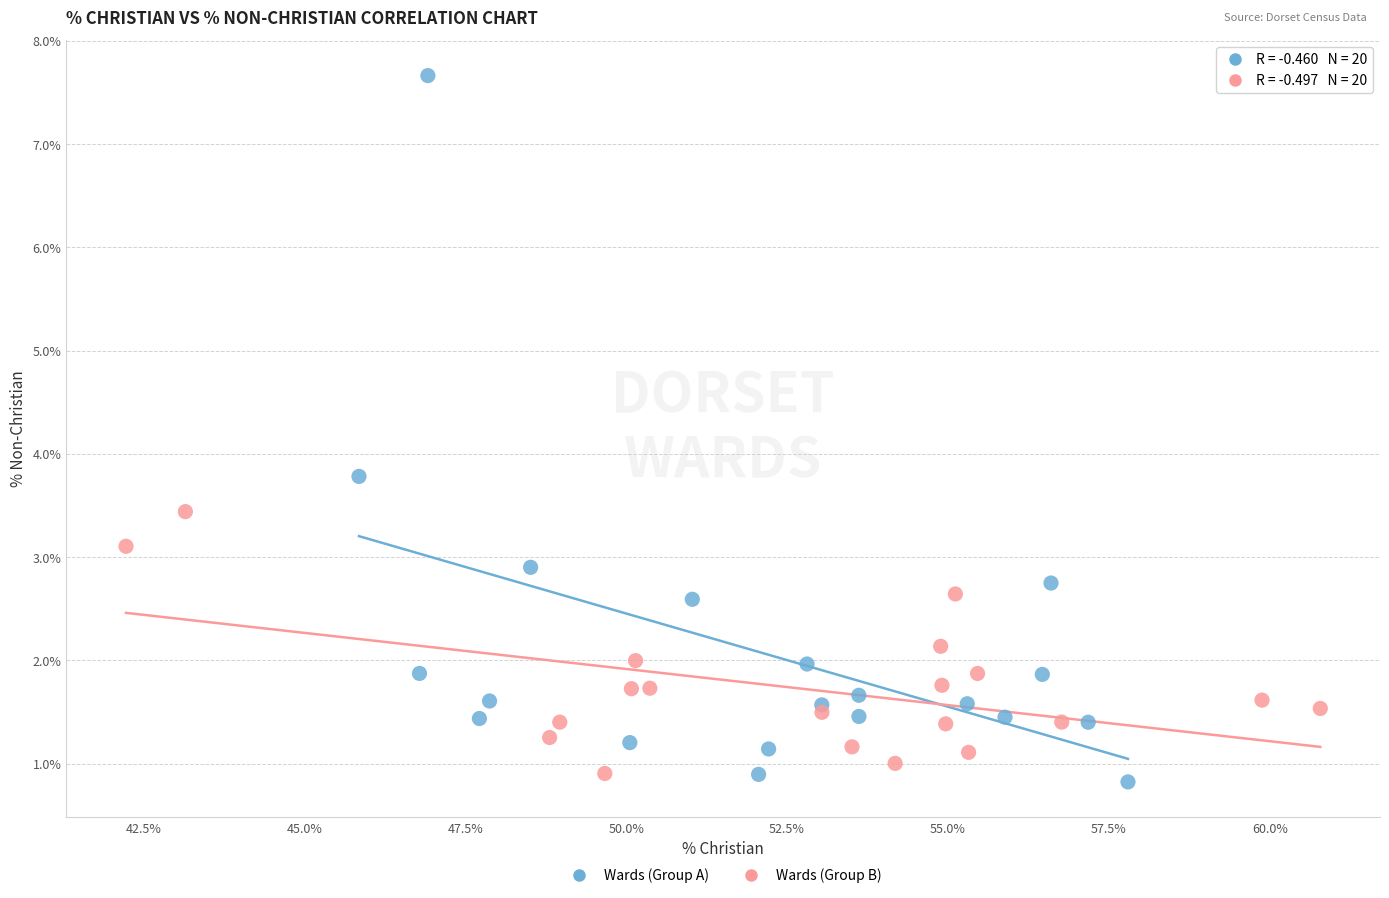

Which series has the widest spread of Y values?

Wards (Group A)